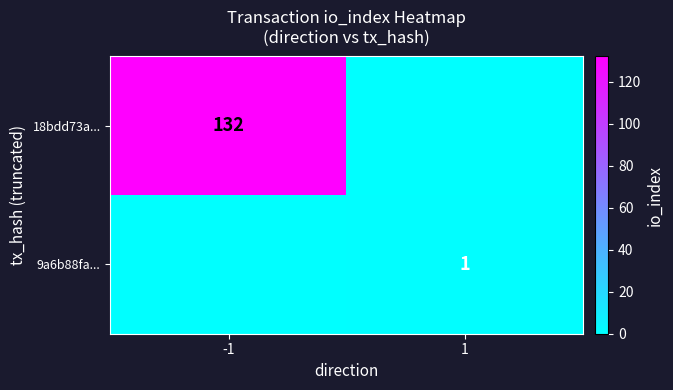

The value of 9a6b88fa... at 1 is 2. True or false?

False